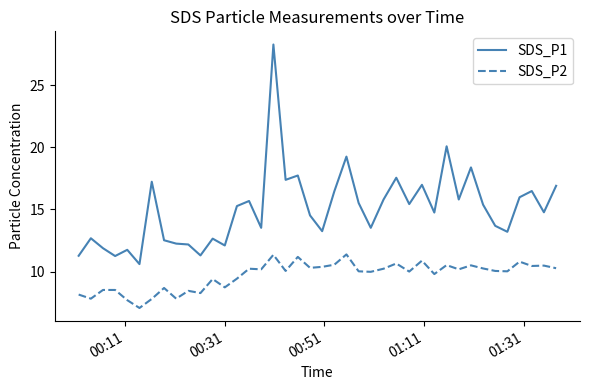

List the series in order of their overall mean, lowest first.

SDS_P2, SDS_P1